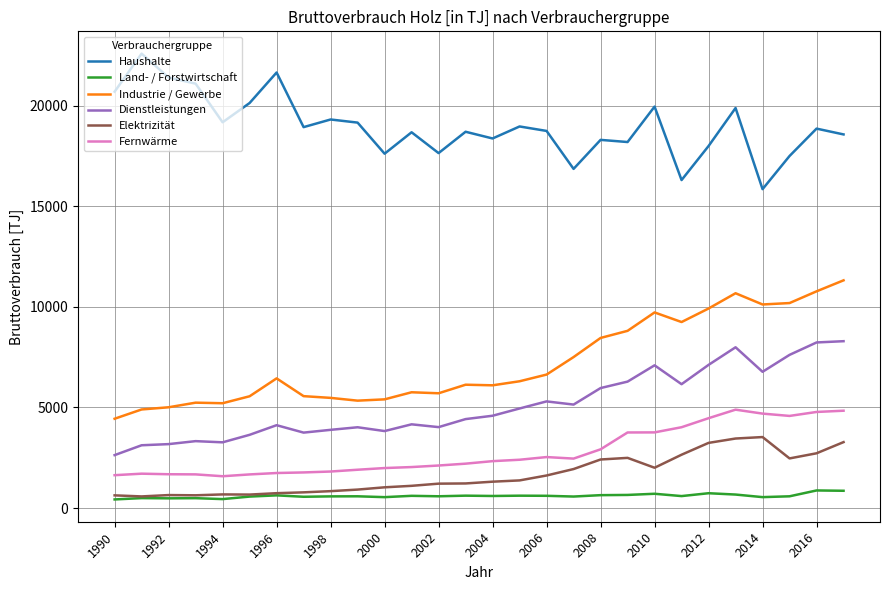

At how many categories does at least one series exceed 7342?

28